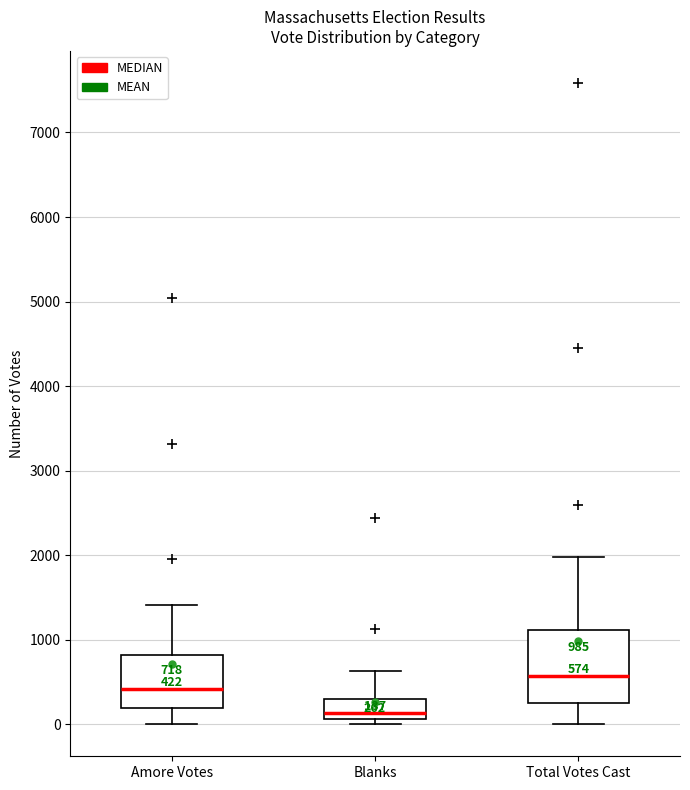

Which box has the highest median line?

Total Votes Cast